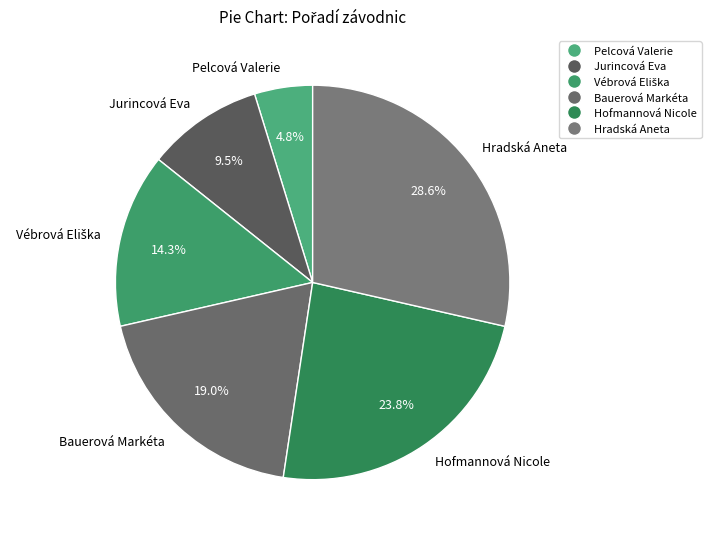

Is there any slice that represents more than half of the pie?

No